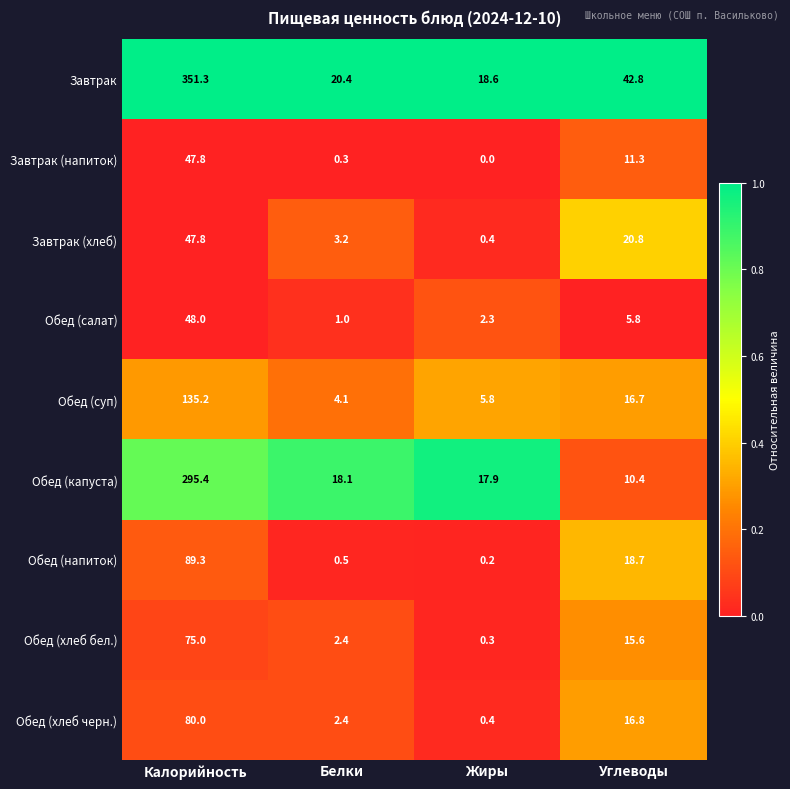

Is the value of Завтрак (хлеб) at Жиры greater than the value of Обед (напиток) at Углеводы?

No